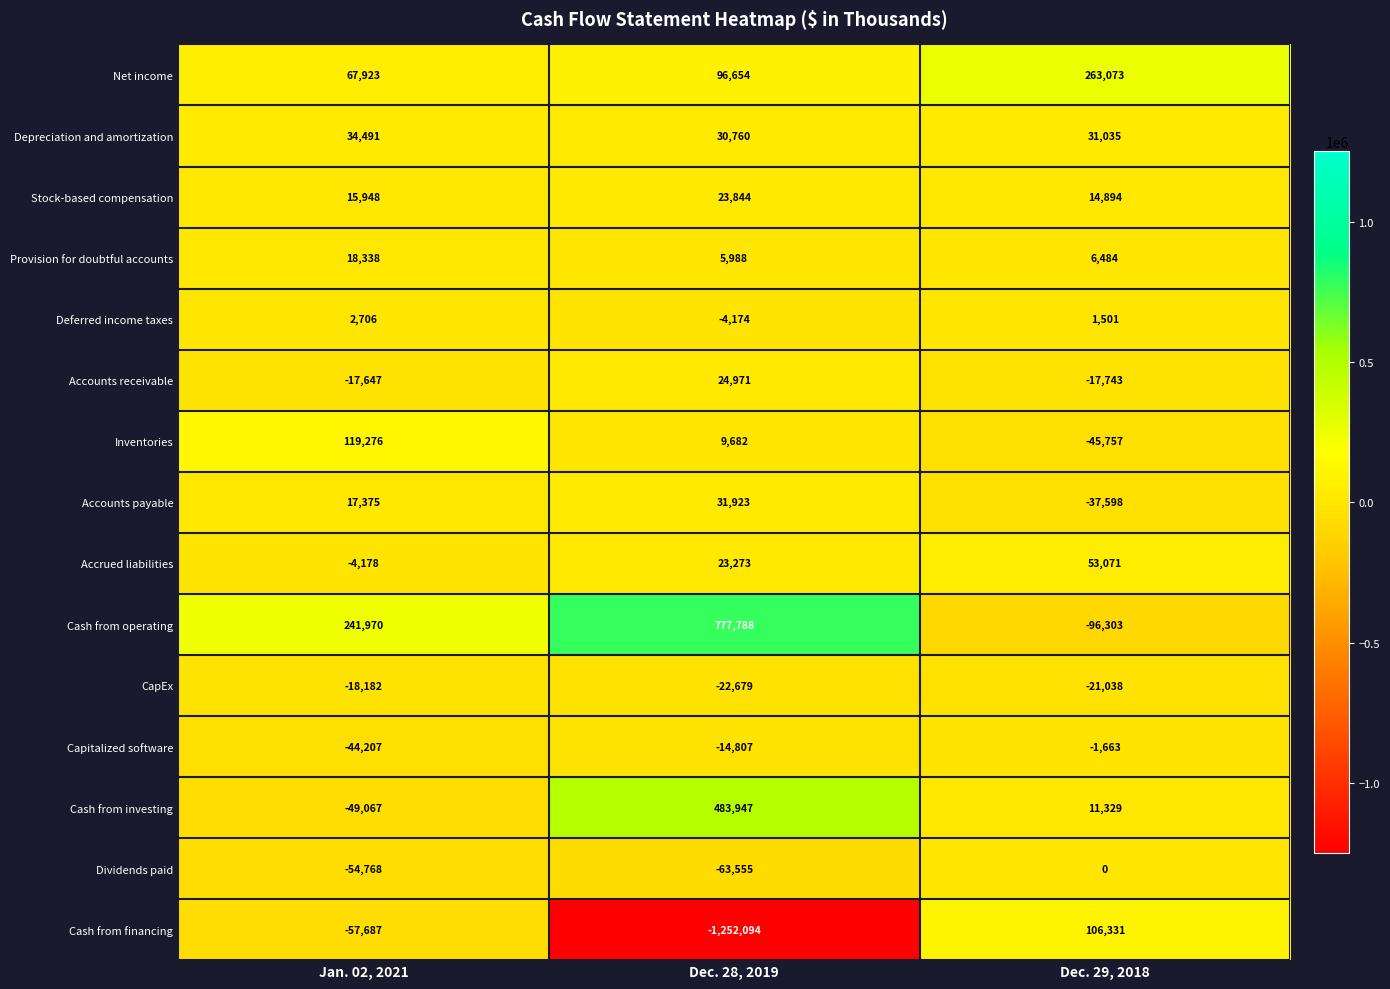

Which series has the largest range (max minus min)?

Cash from financing